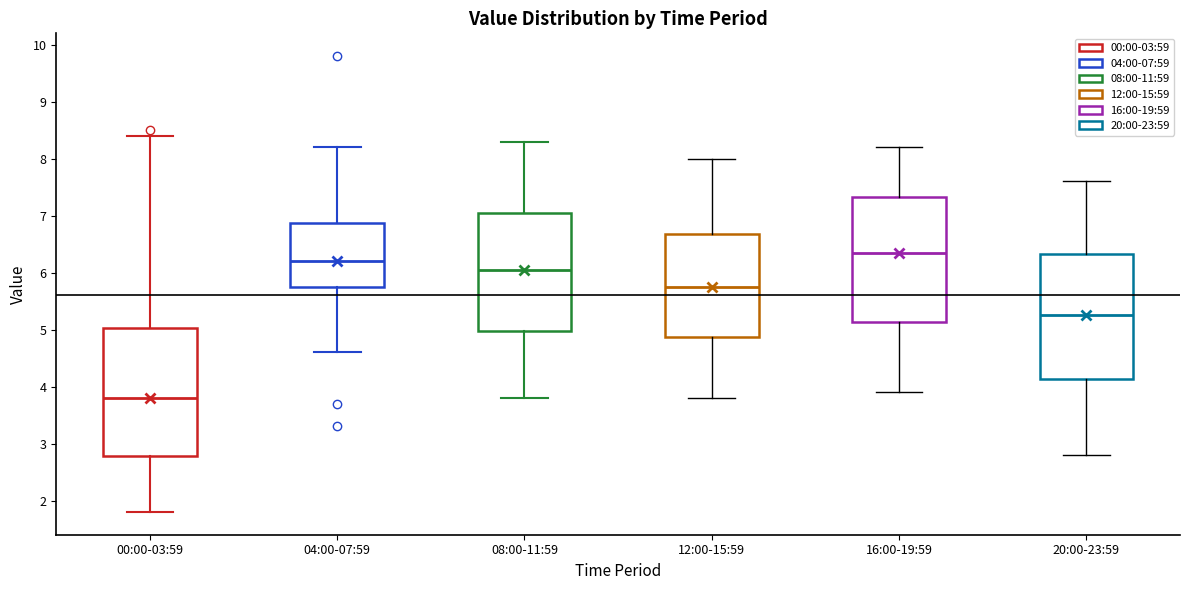

Reading left to right, read every box against the y-axis: the position of its median line, the range the box covers, and the ends of its whiskers. The values are not printed on the chart, so give them approximately, as read against the axis.

00:00-03:59: median 3.8, box 2.8 to 5.0, whiskers 1.8 to 8.4
04:00-07:59: median 6.2, box 5.8 to 6.9, whiskers 4.6 to 8.2
08:00-11:59: median 6.1, box 5.0 to 7.1, whiskers 3.8 to 8.3
12:00-15:59: median 5.8, box 4.9 to 6.7, whiskers 3.8 to 8.0
16:00-19:59: median 6.4, box 5.1 to 7.3, whiskers 3.9 to 8.2
20:00-23:59: median 5.3, box 4.1 to 6.3, whiskers 2.8 to 7.6